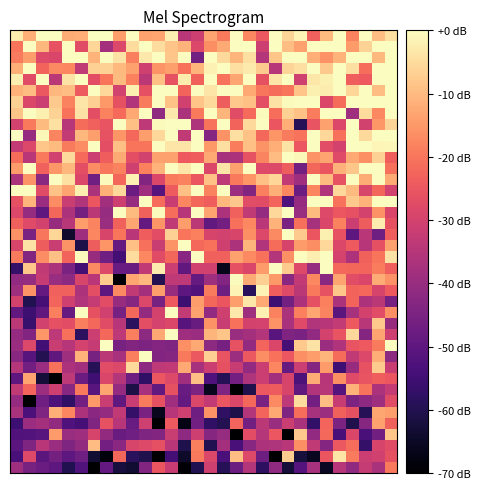

How many data points does each series have?

30